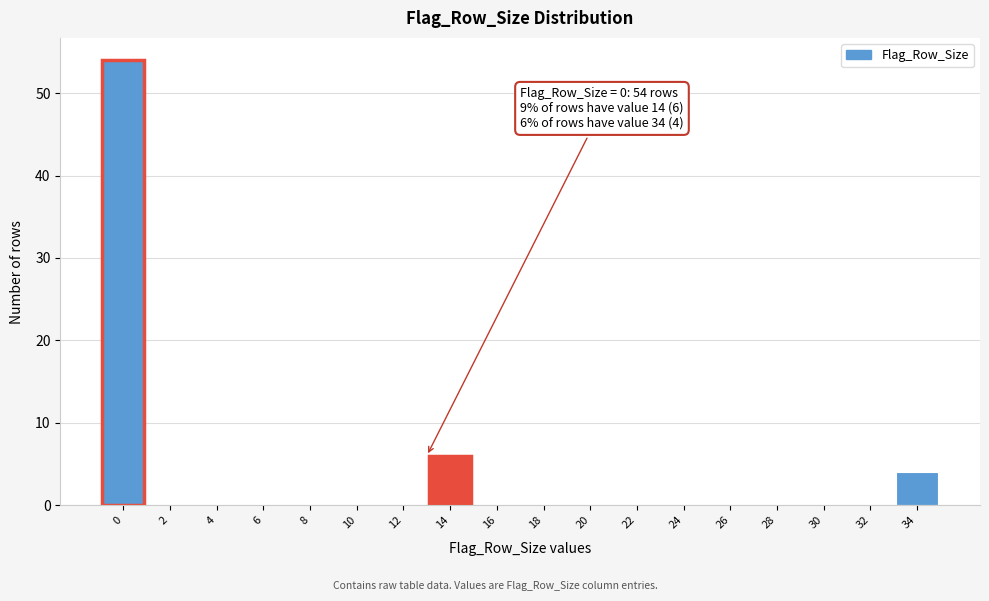

Reading right to left, what are all the values shown in this chart?

34=4	32=0	30=0	28=0	26=0	24=0	22=0	20=0	18=0	16=0	14=6	12=0	10=0	8=0	6=0	4=0	2=0	0=54